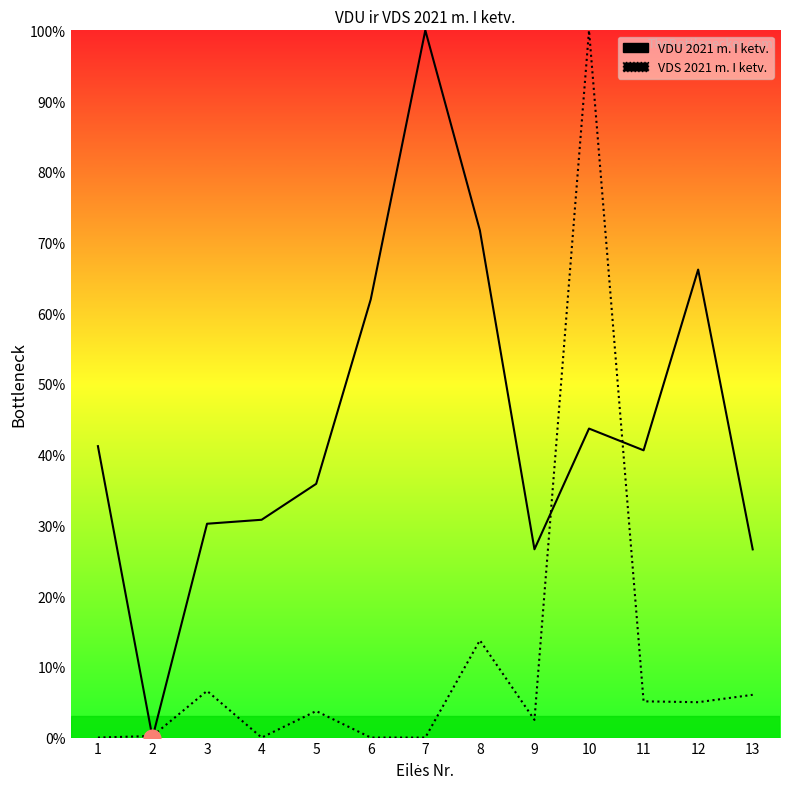

What is the value of the VDU 2021 m. I ketv. point at the 7th from the left?

100.0